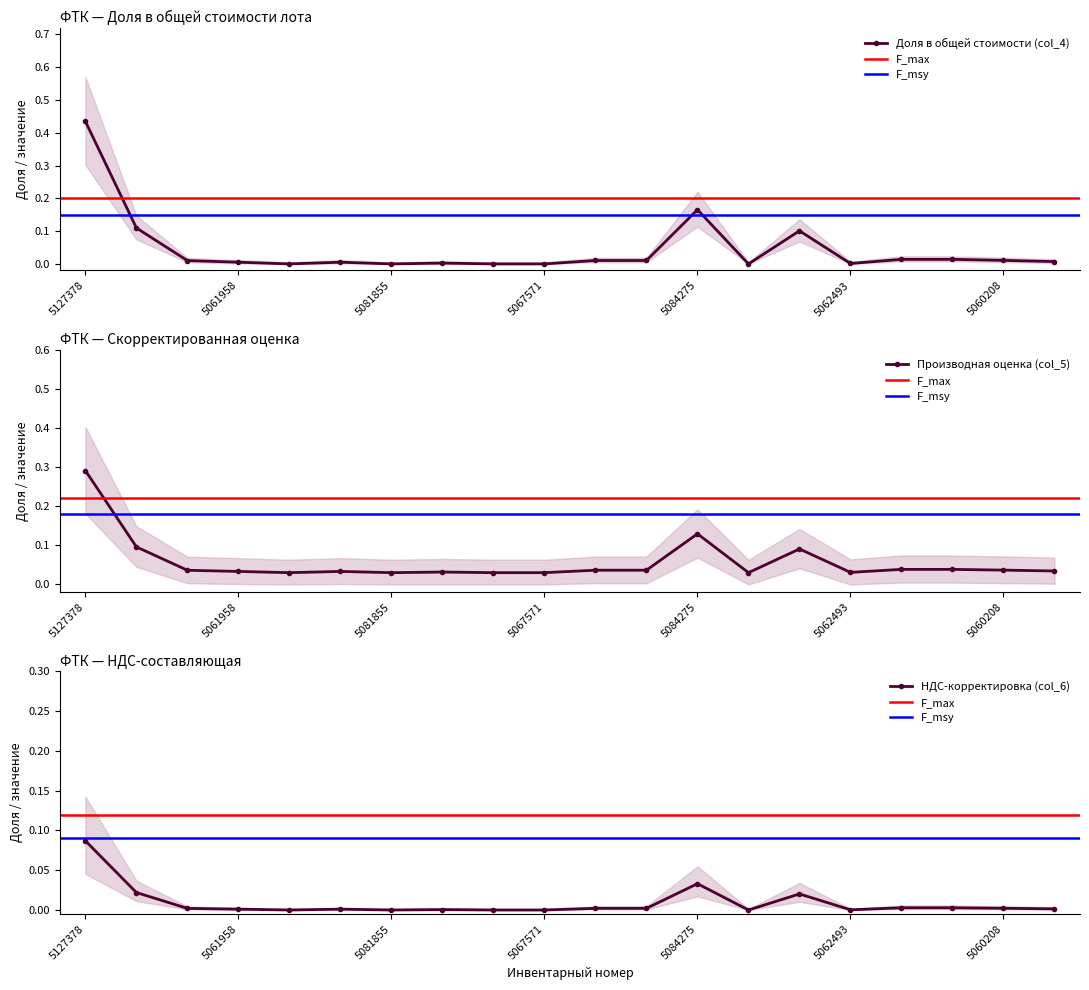

Which series has the largest range (max minus min)?

Доля в общей стоимости (col_4)